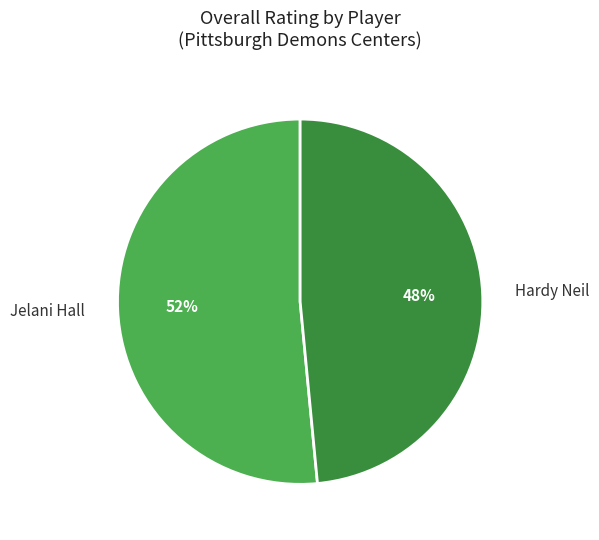

True or false: Jelani Hall accounts for 52% of the total.

True